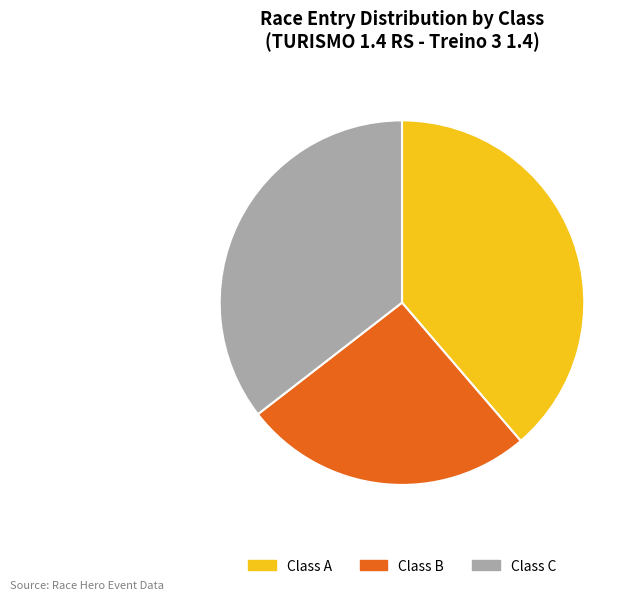

True or false: Class A accounts for 49% of the total.

False